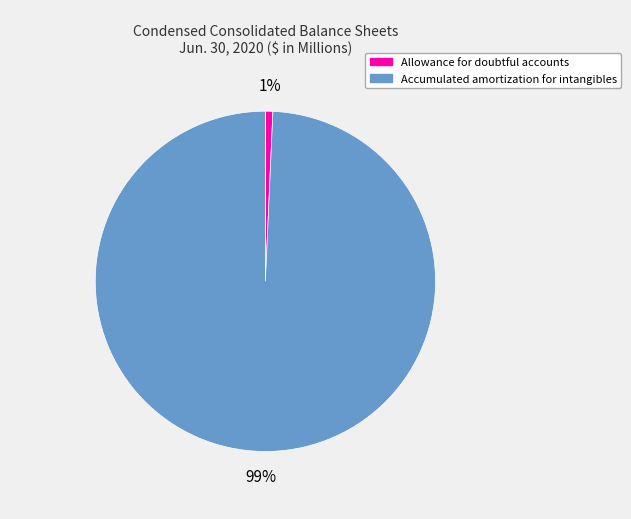

Is there a majority slice in this chart?

Yes